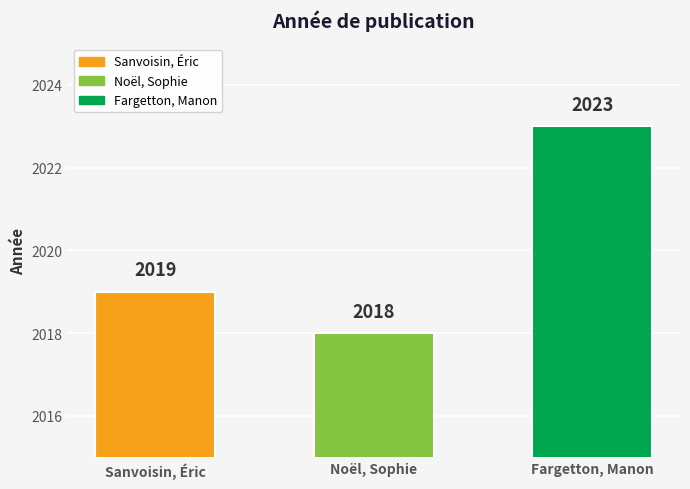

What is the label of the 2nd bar from the left?

Noël, Sophie